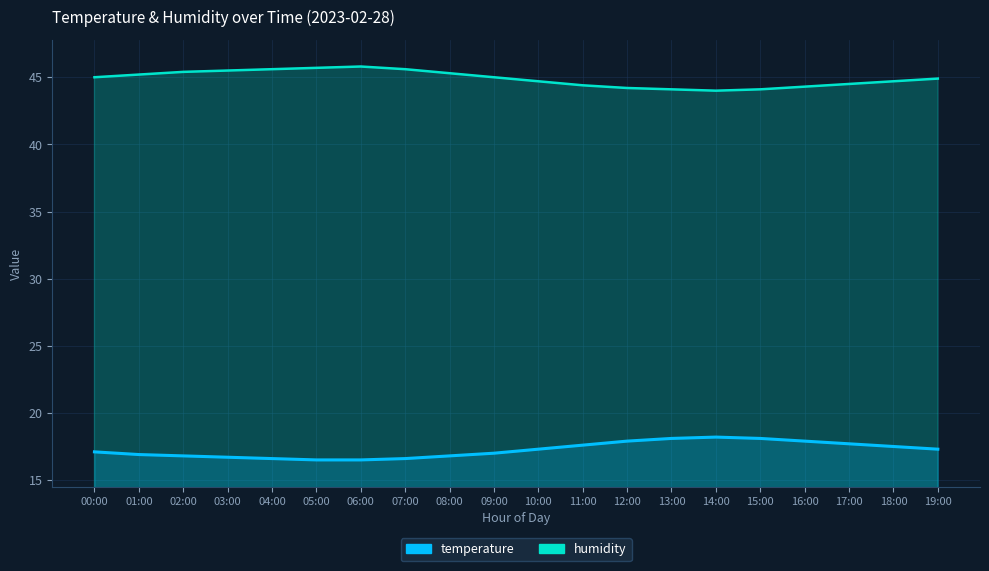

Reading right to left, list all the values displayed in this chart.

temperature: 17.3	17.5	17.7	17.9	18.1	18.2	18.1	17.9	17.6	17.3	17.0	16.8	16.6	16.5	16.5	16.6	16.7	16.8	16.9	17.1
humidity: 44.9	44.7	44.5	44.3	44.1	44.0	44.1	44.2	44.4	44.7	45.0	45.3	45.6	45.8	45.7	45.6	45.5	45.4	45.2	45.0